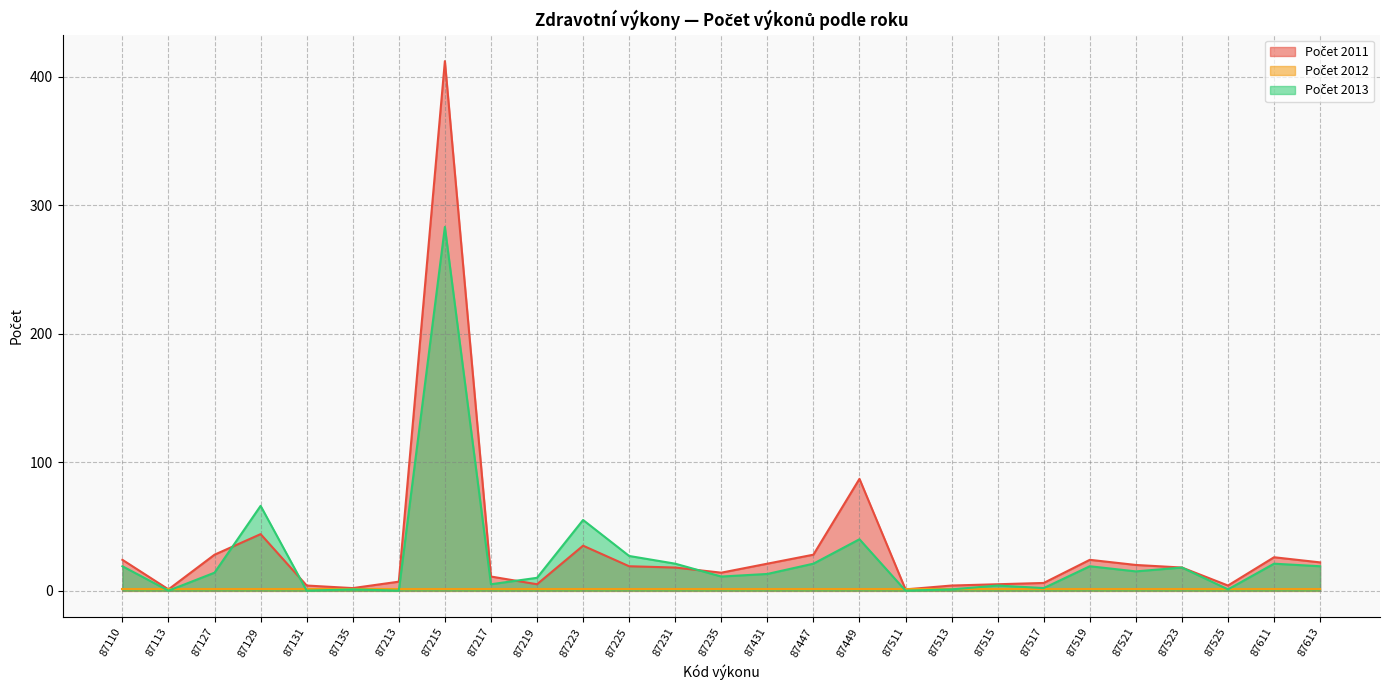

At which category is the sum across all series the highest?

87215